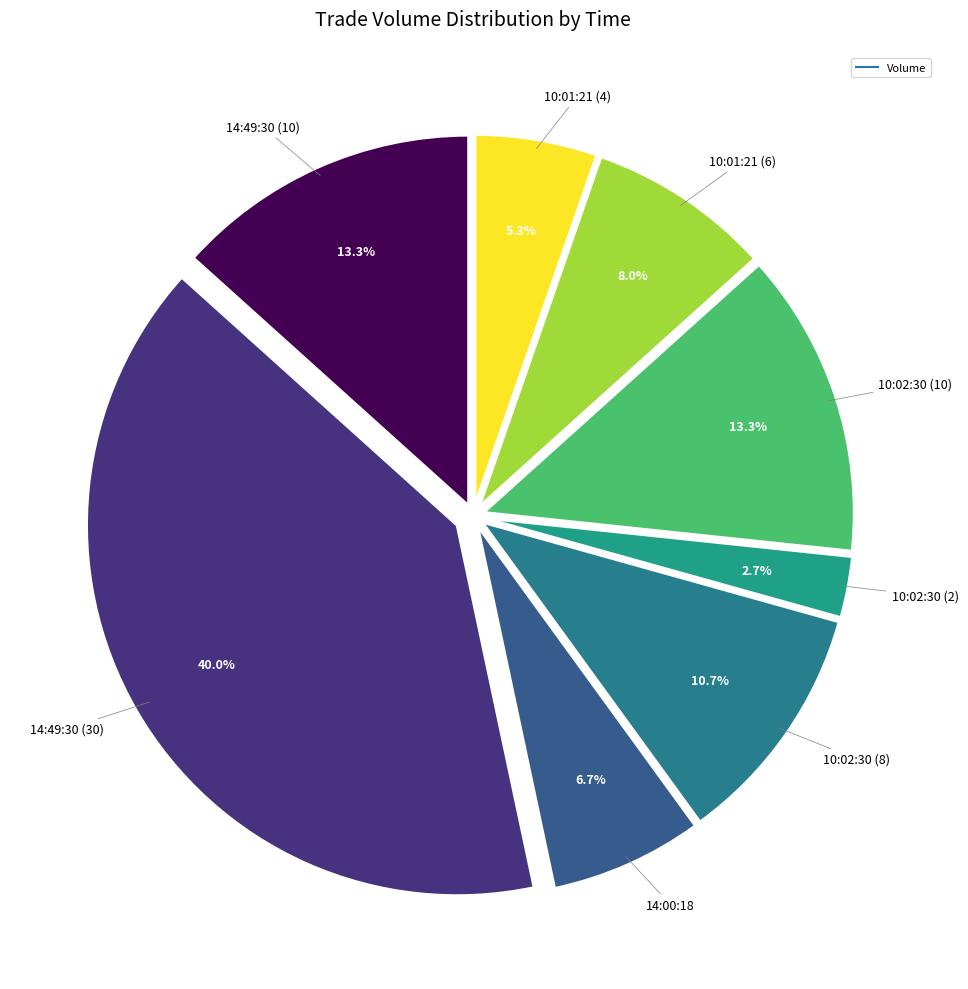

Count the number of slices in the pie.

8